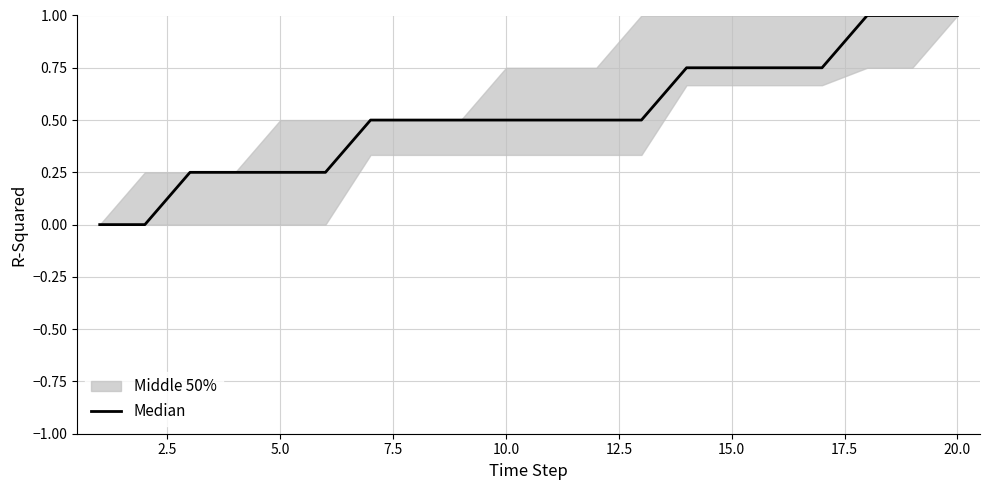

What is the value of the 8th point from the left?

0.5